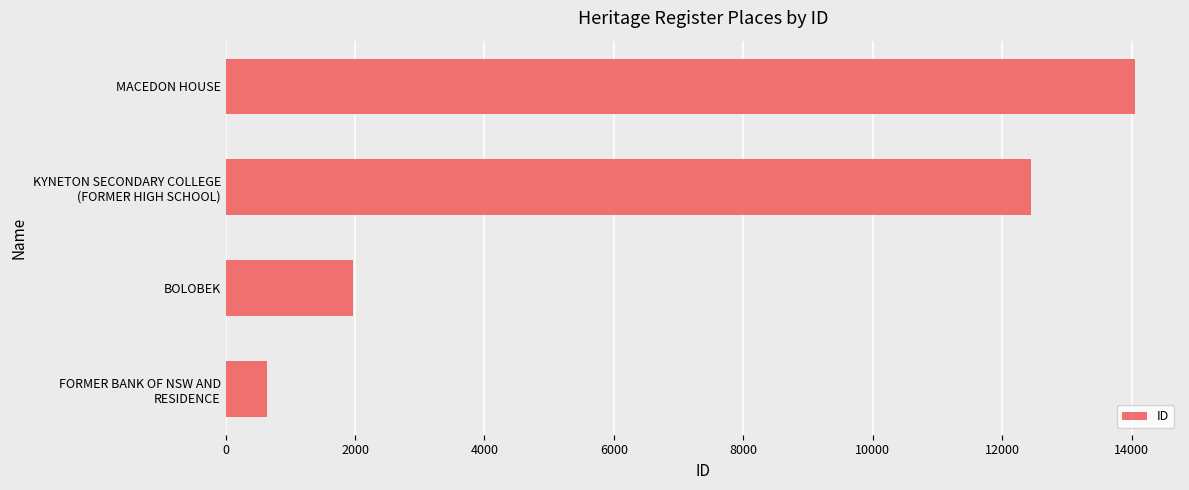

What is the sum of all values?

29102